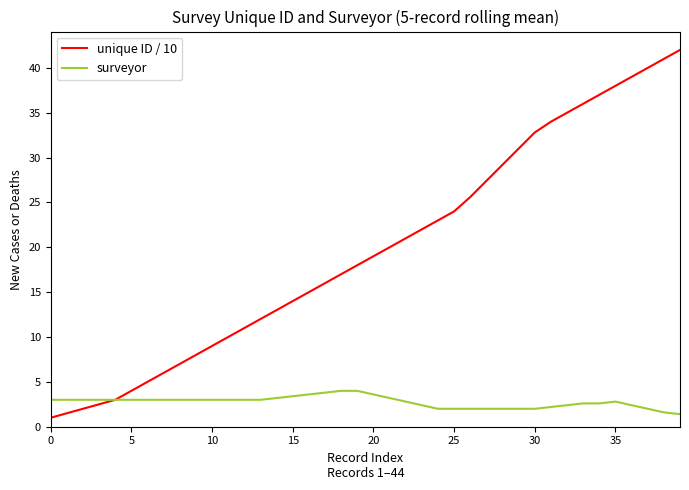

Which series has the largest range (max minus min)?

unique ID / 10